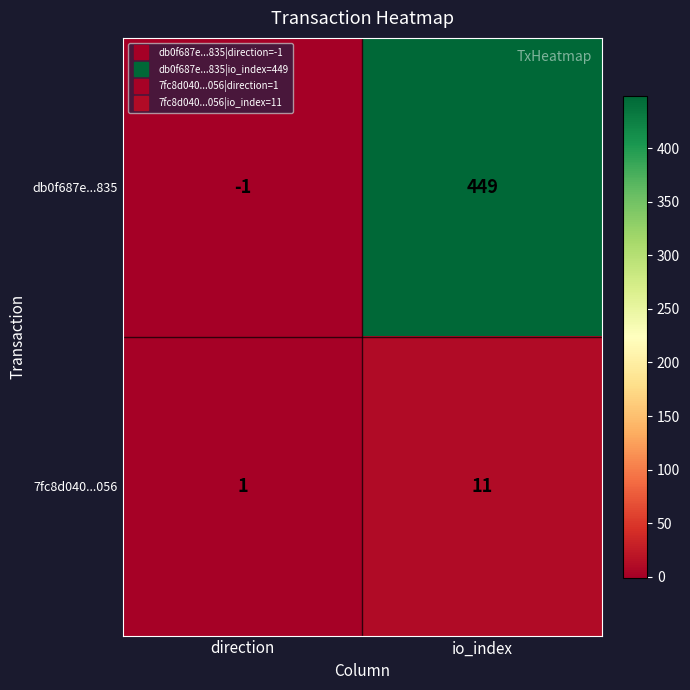

Which series changed the most between direction and io_index?

db0f687e...835